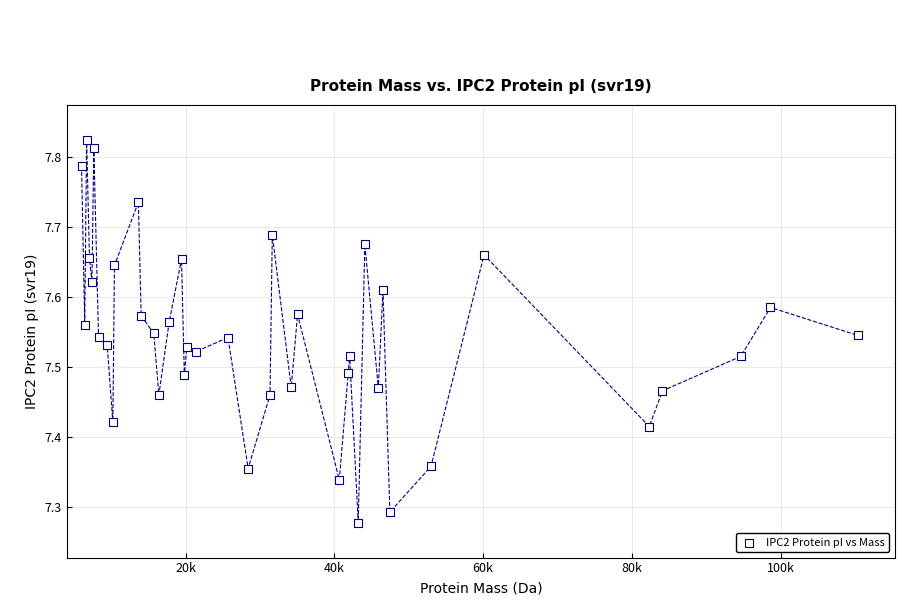

What is the range of Y values (max minus min)?

0.5